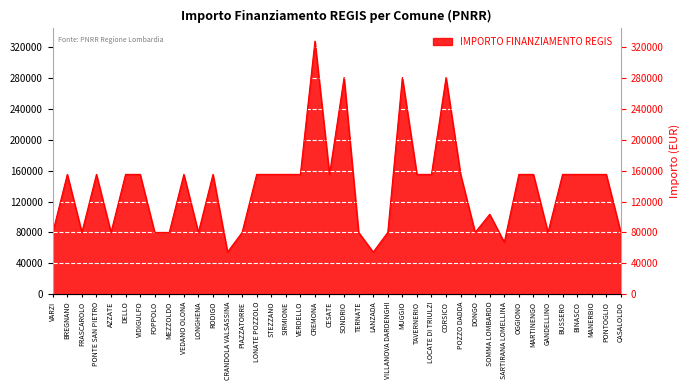

What is the greatest value displayed?

328160